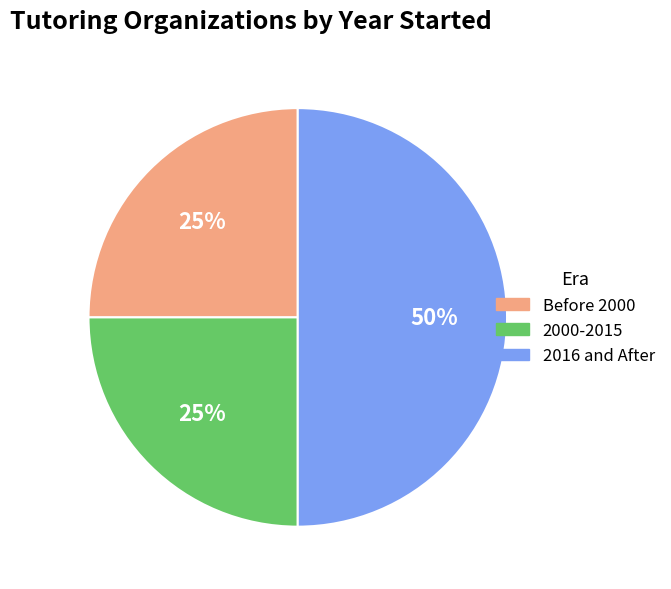

How many segments does this pie chart have?

3